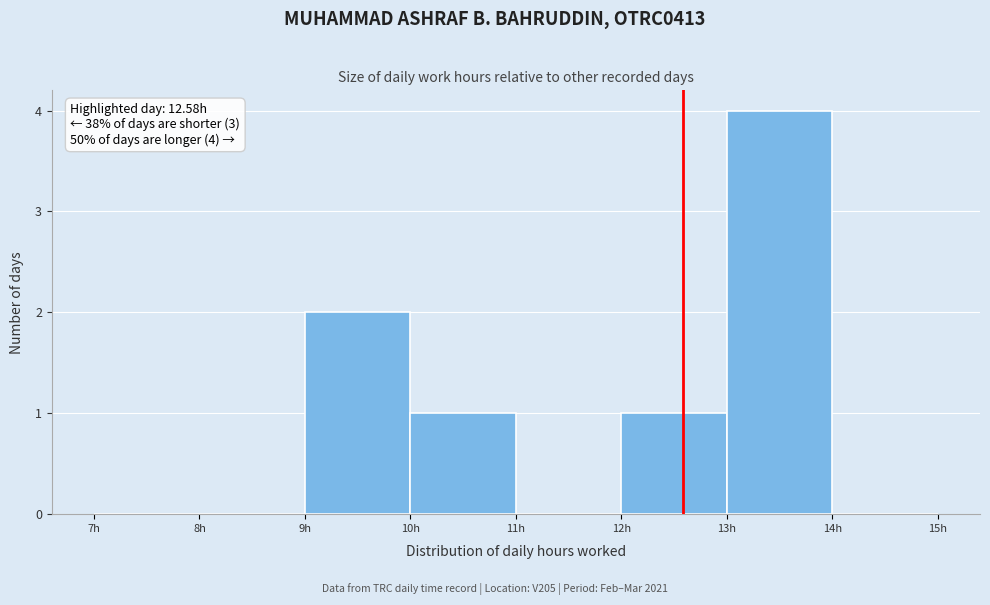

Which range on the x-axis has the tallest bar?

13 to 14